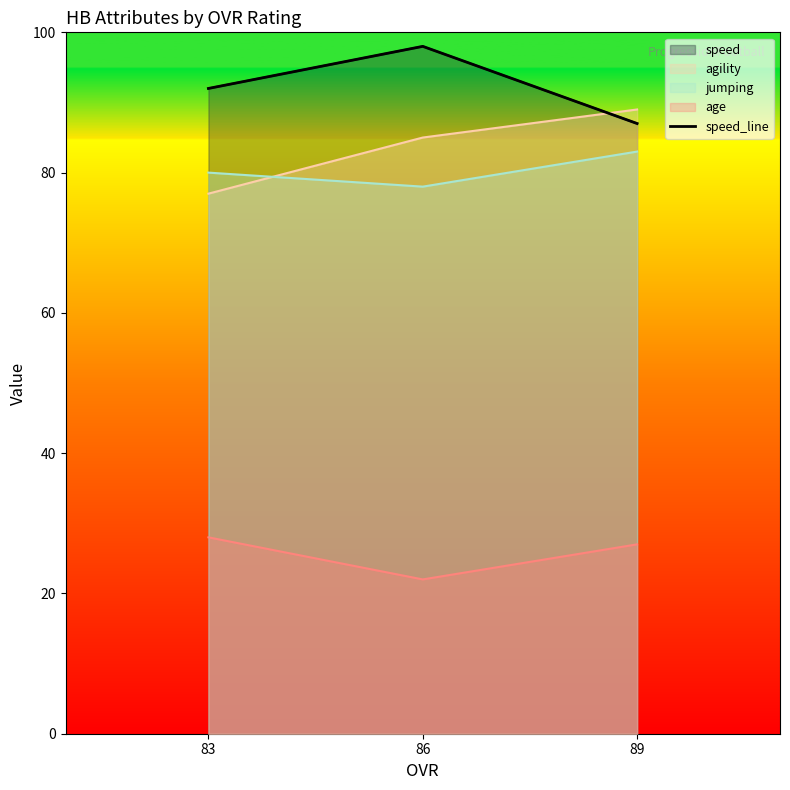

What is the difference between the values at 86 and 83?

6